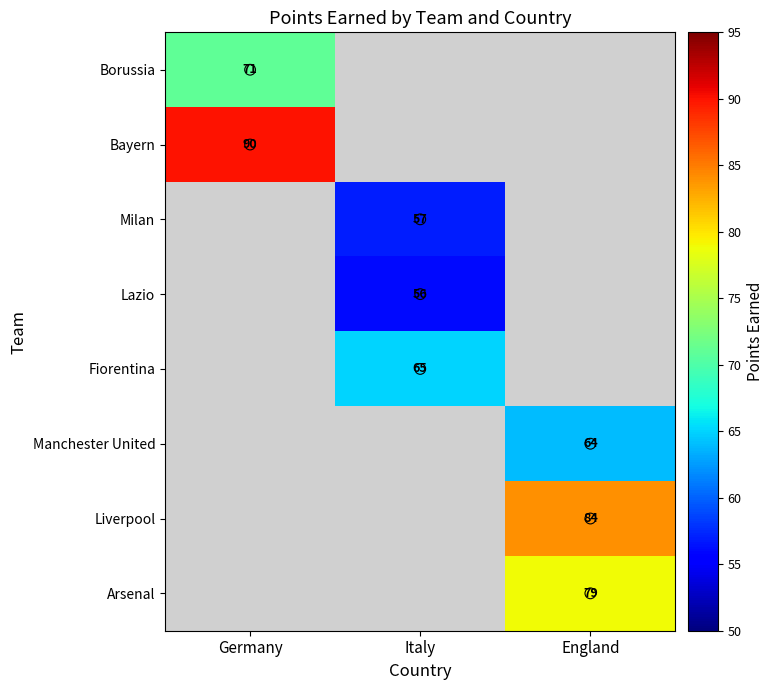

Is the value of Arsenal at Italy greater than the value of Lazio at Italy?

No